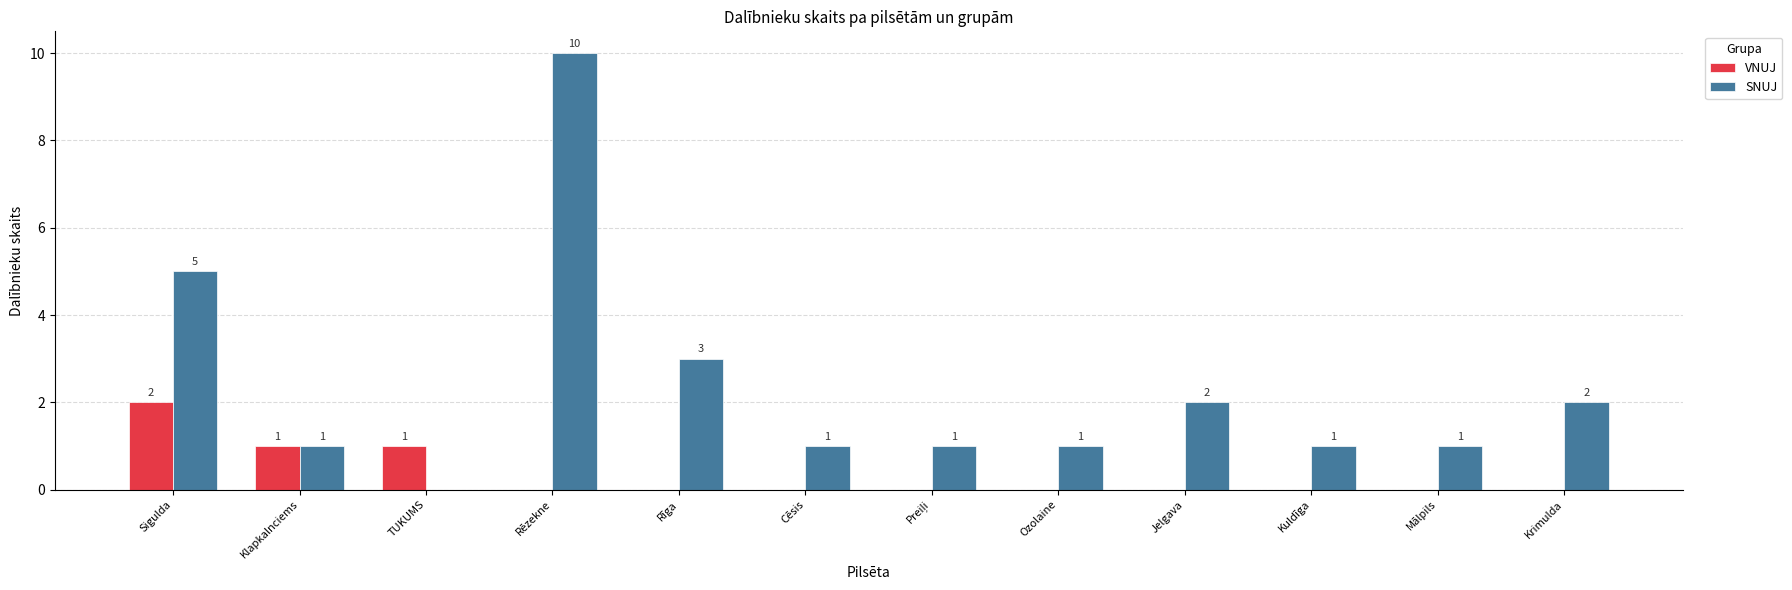

Where is SNUJ nearest to the value 5?

Sigulda